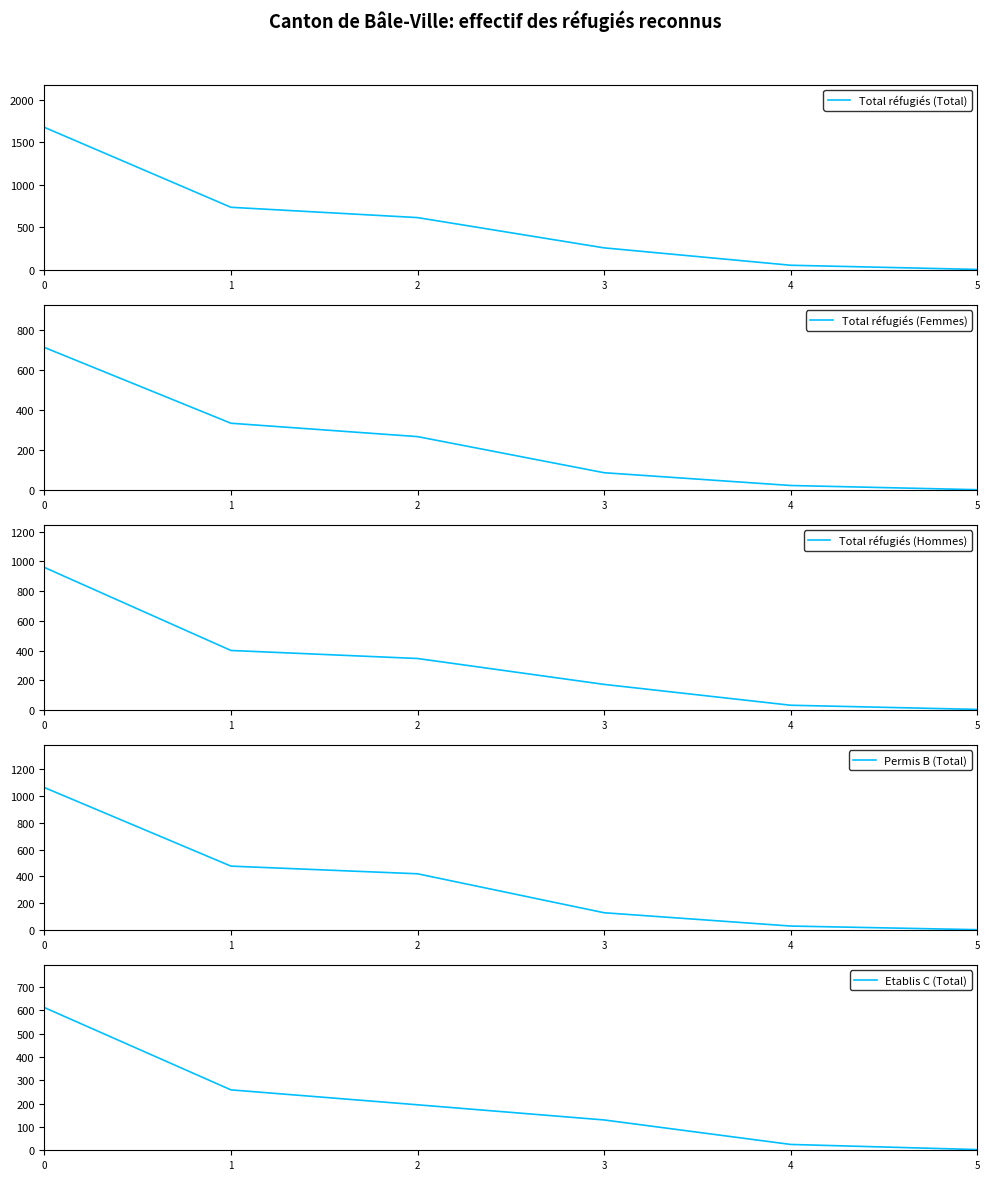

What is the average value of the Total réfugiés (Total) series?

558